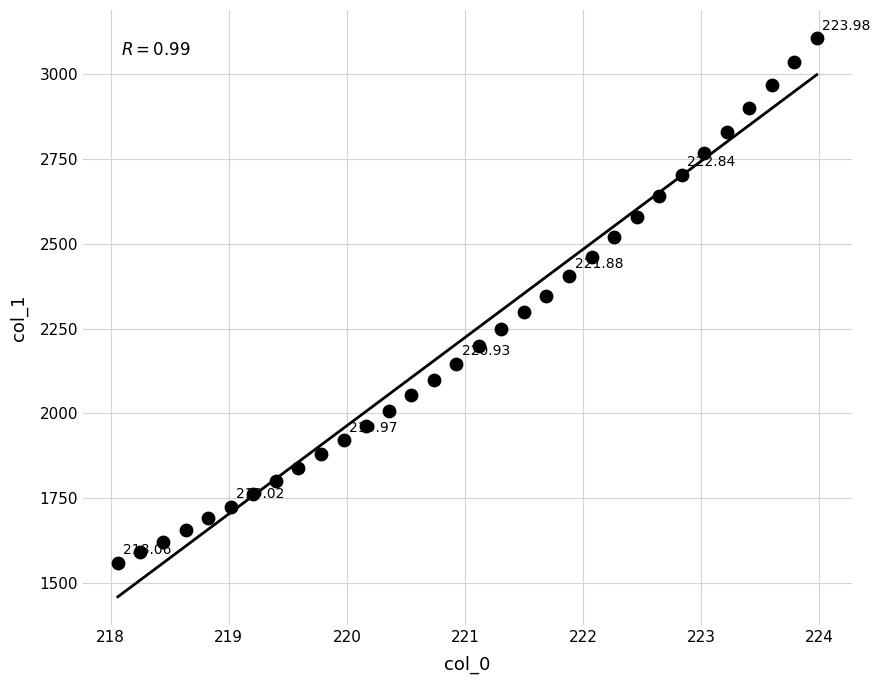

What is the range of X values (max minus min)?

5.9